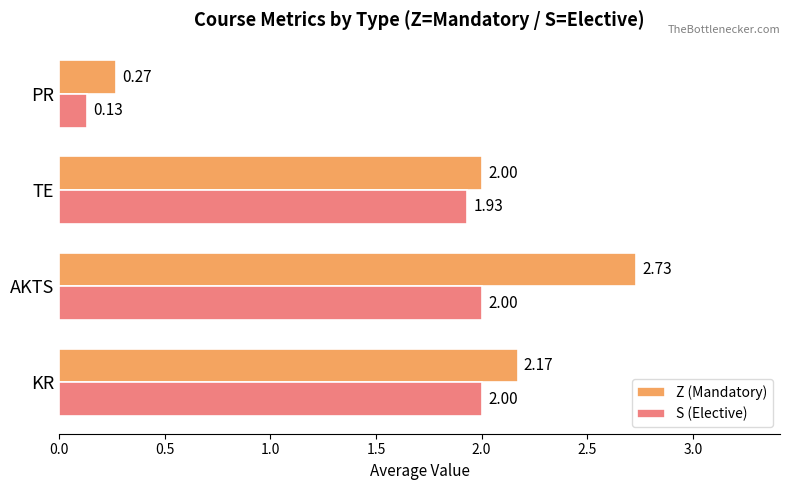

Between KR and TE, which series saw the biggest shift?

Z (Mandatory)